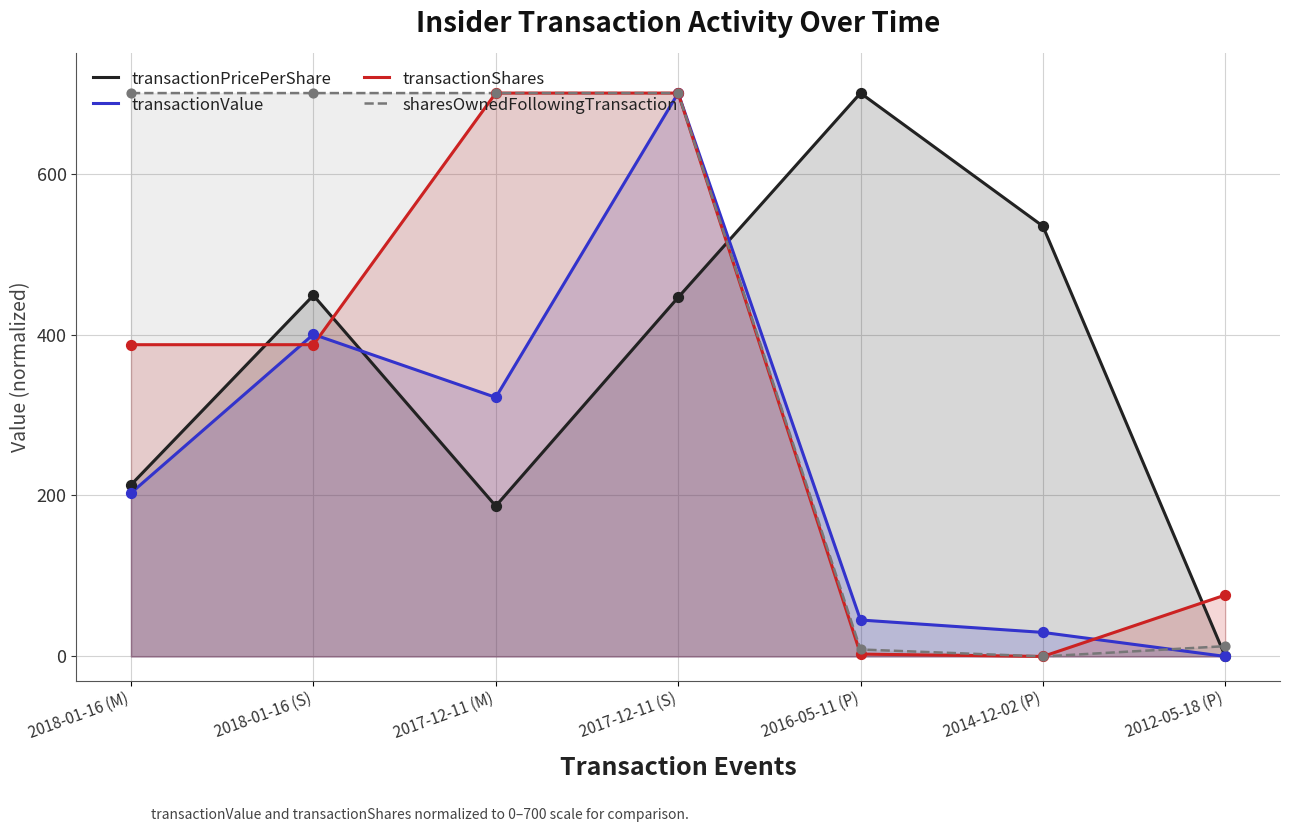

What is the total value across all series at 2017-12-11 (M)?

1908.7